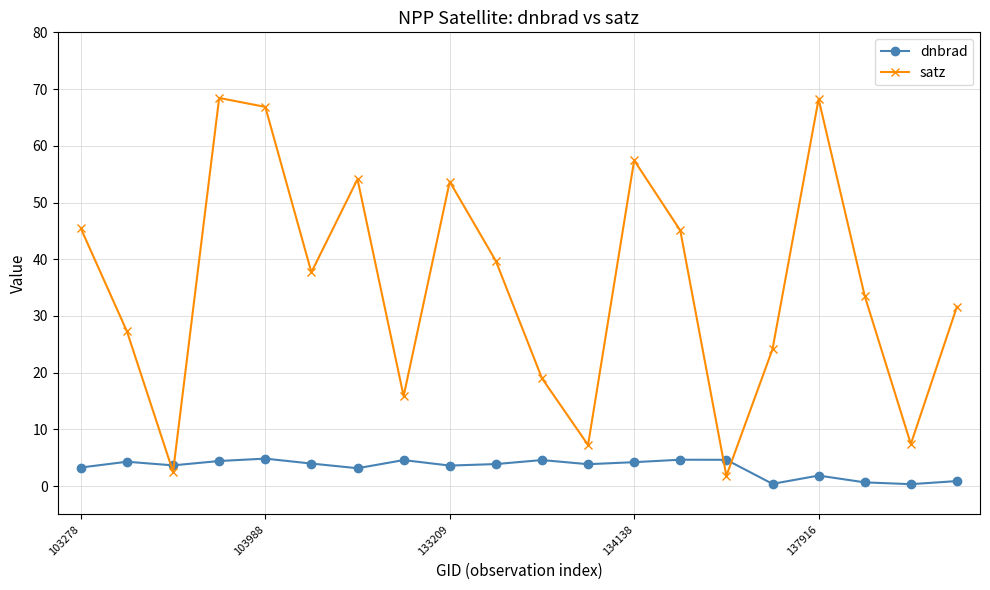

At how many categories does at least one series exceed 10?

16